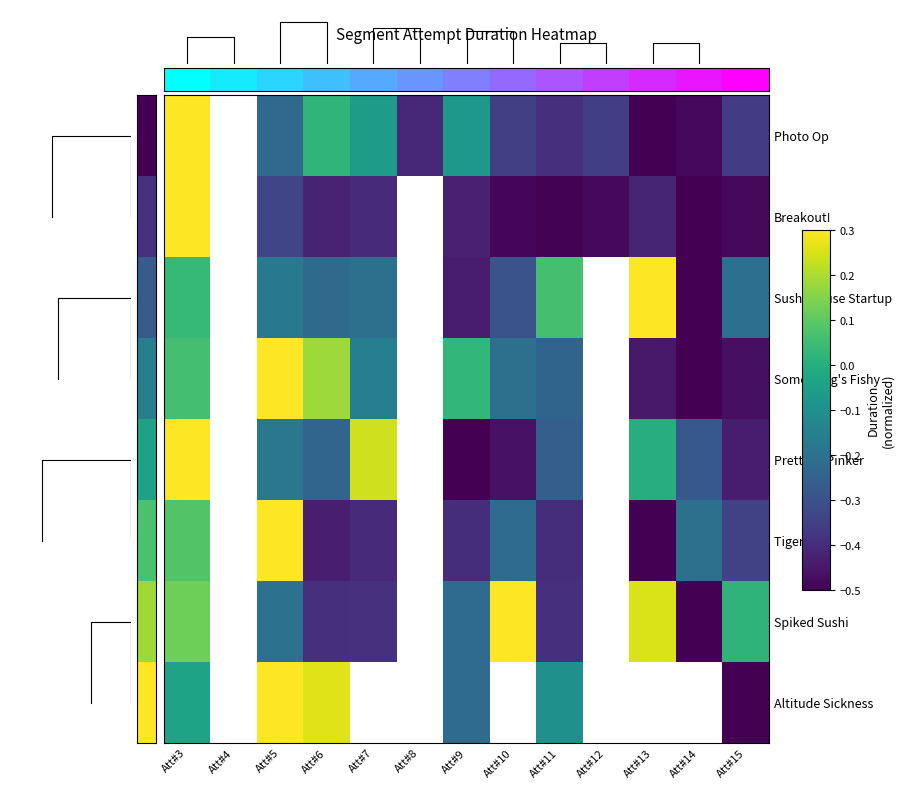

At which label does Pretty in Pinker first exceed 0?

Att#3